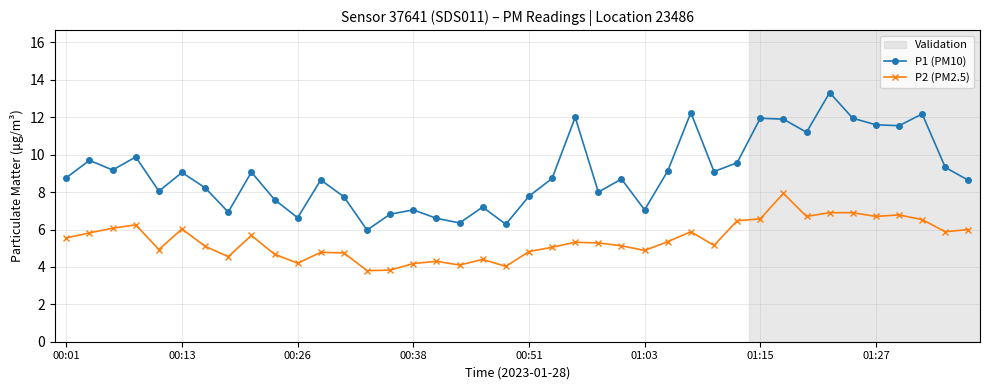

List the series in order of their peak value, lowest first.

P2 (PM2.5), P1 (PM10)